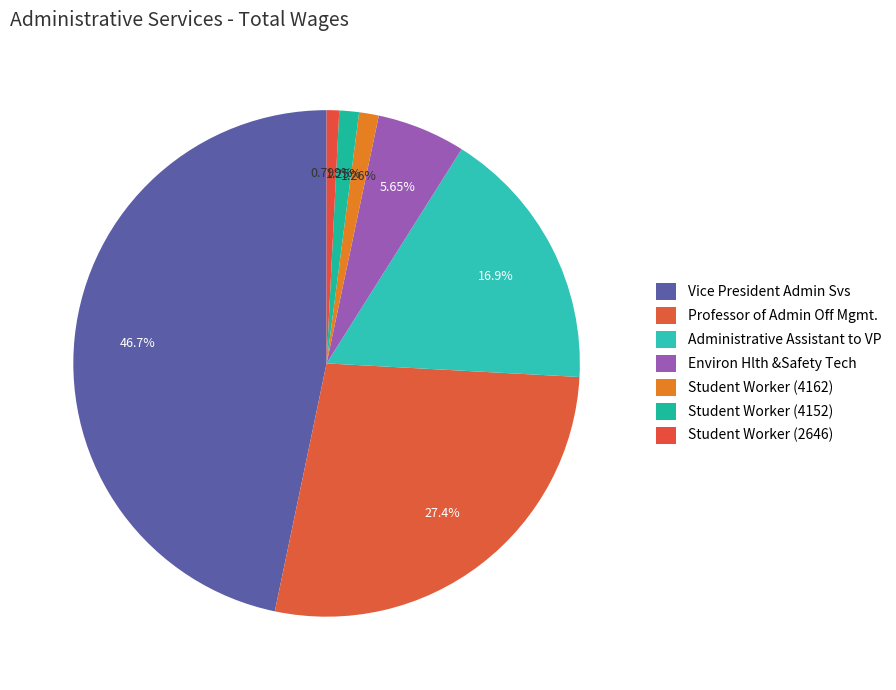

What percentage is the Administrative Assistant to VP slice, to the nearest percent?

17%